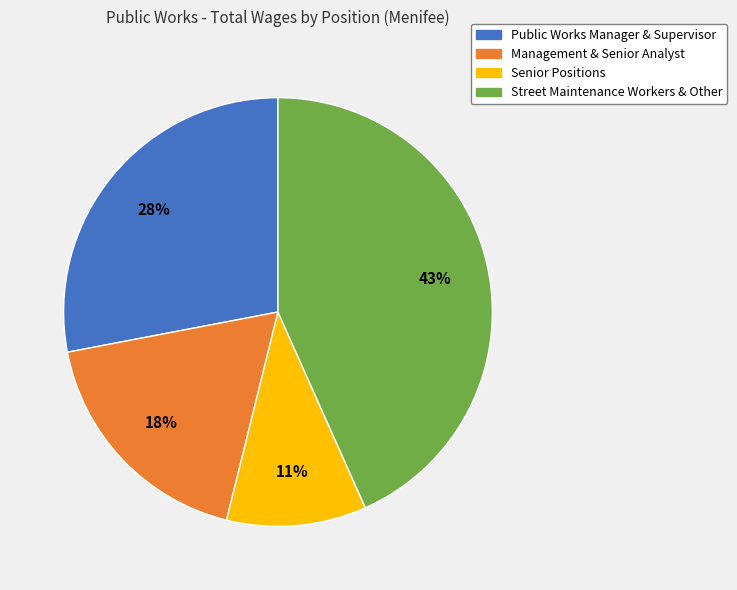

Which category has the biggest portion of the pie?

Street Maintenance Workers & Other